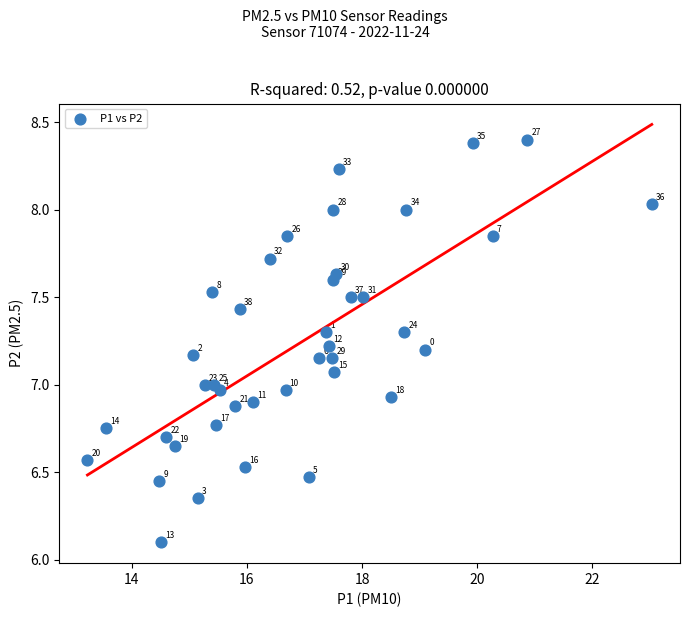

What is the range of X values (max minus min)?

9.8